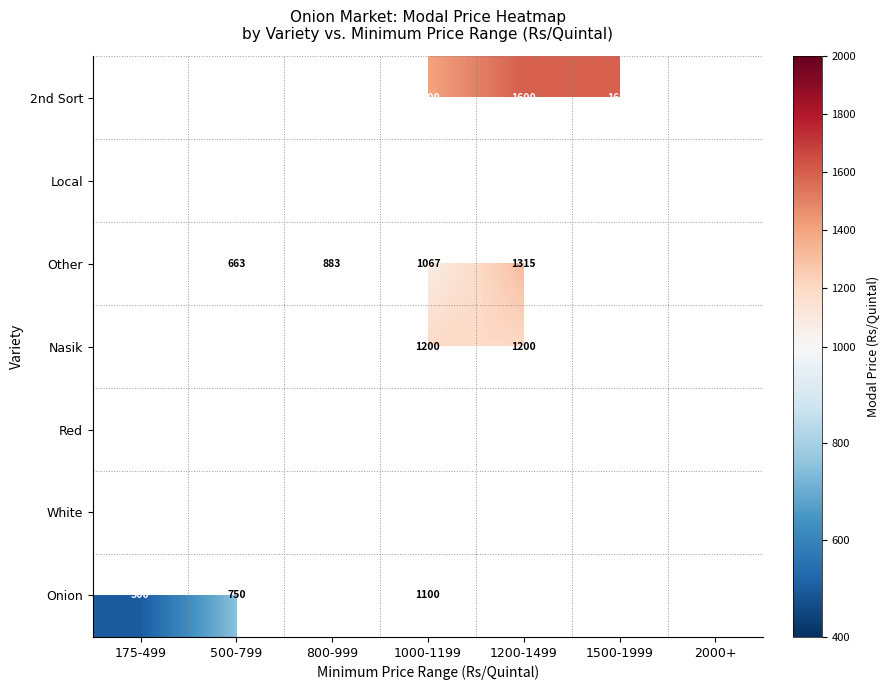

Rank the categories by Other value from highest to lowest.

2000+, 1500-1999, 1200-1499, 1000-1199, 800-999, 500-799, 175-499